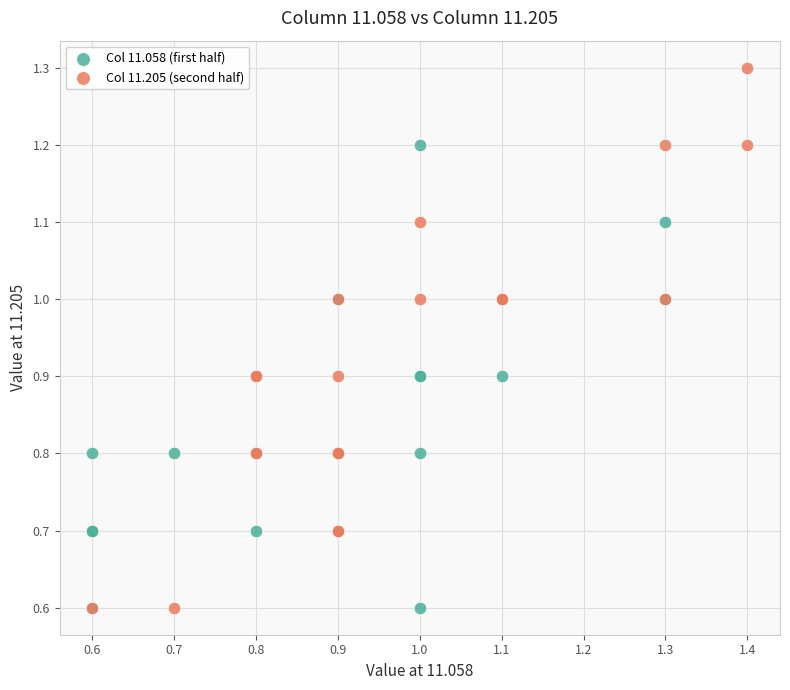

Which series has the widest spread of Y values?

Col 11.205 (second half)